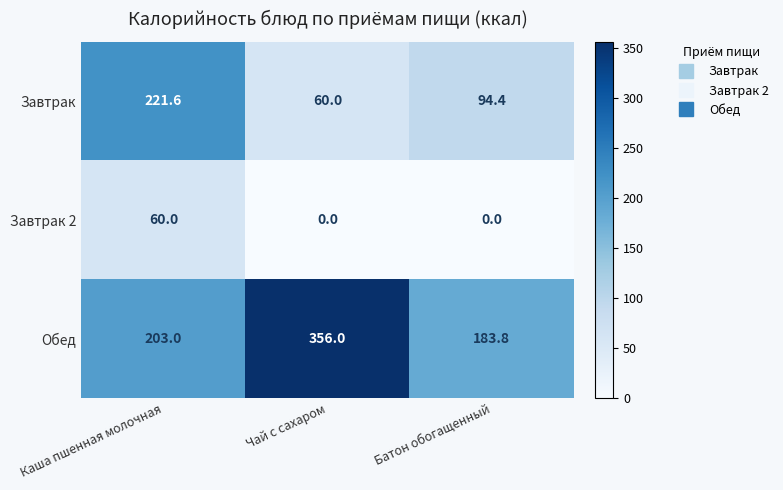

What is the sum of all Завтрак values?

376.0